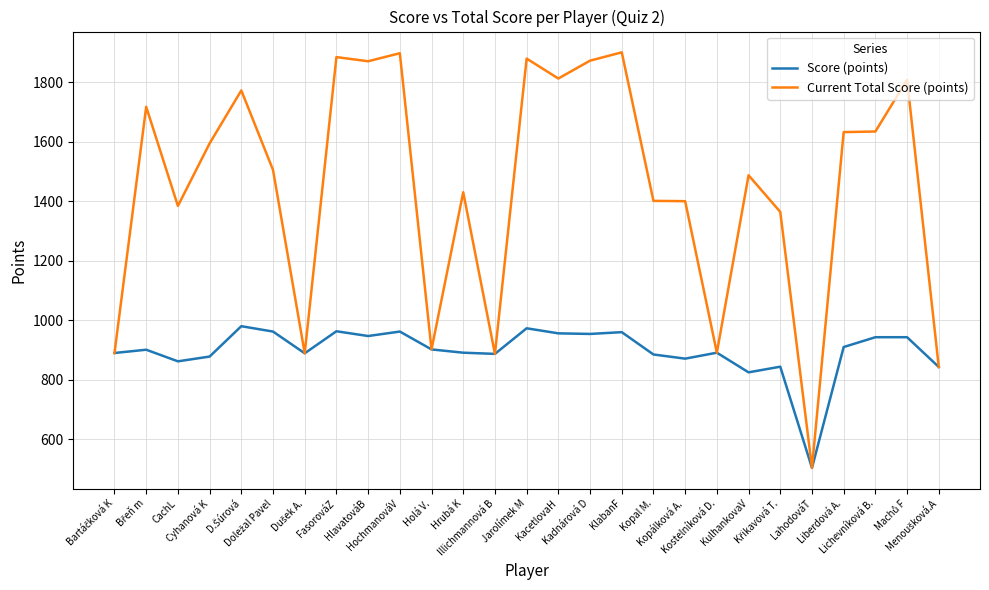

Which series has the widest spread of values?

Current Total Score (points)